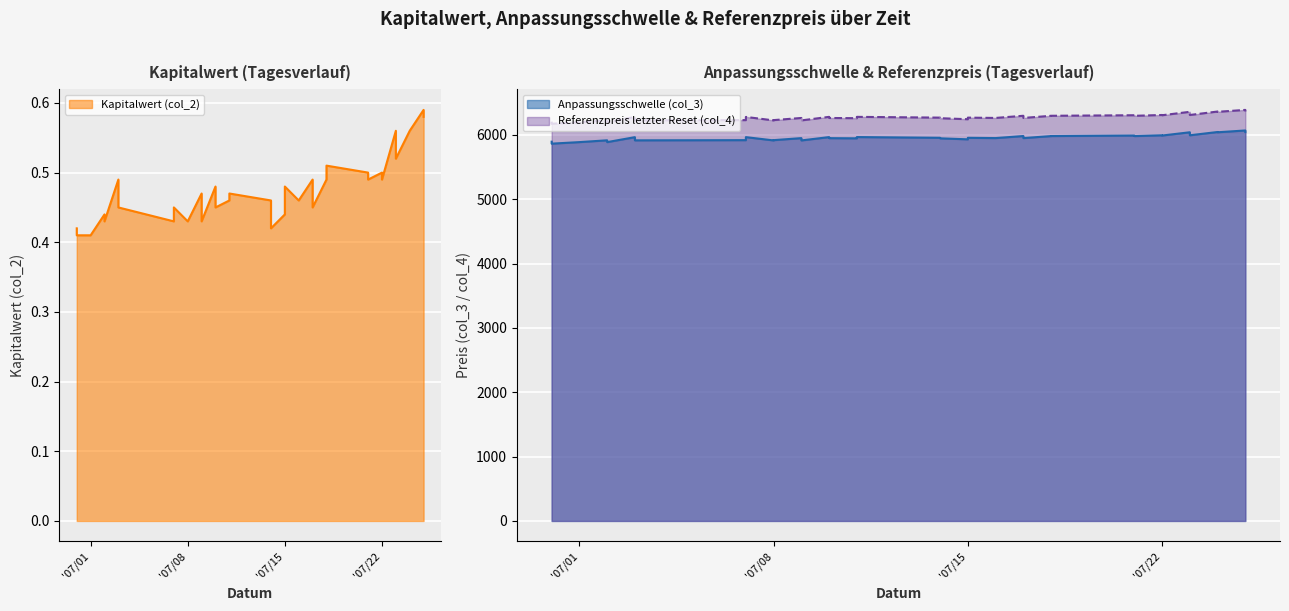

What is the average value of the Referenzpreis letzter Reset (col_4) series?

6274.0